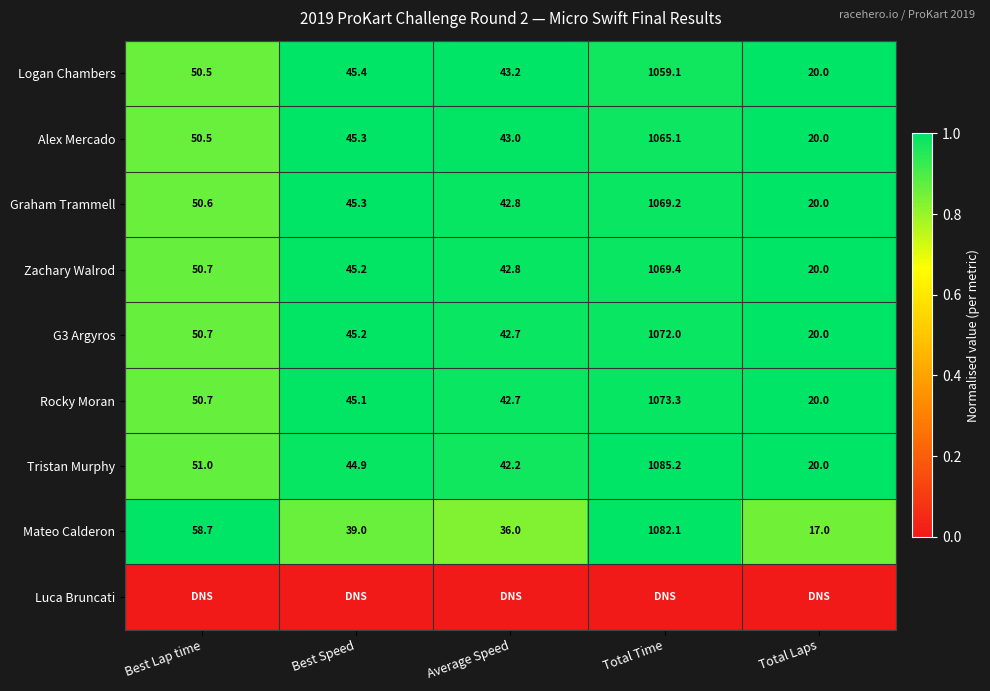

At which label is Mateo Calderon closest to 549?

Best Lap time